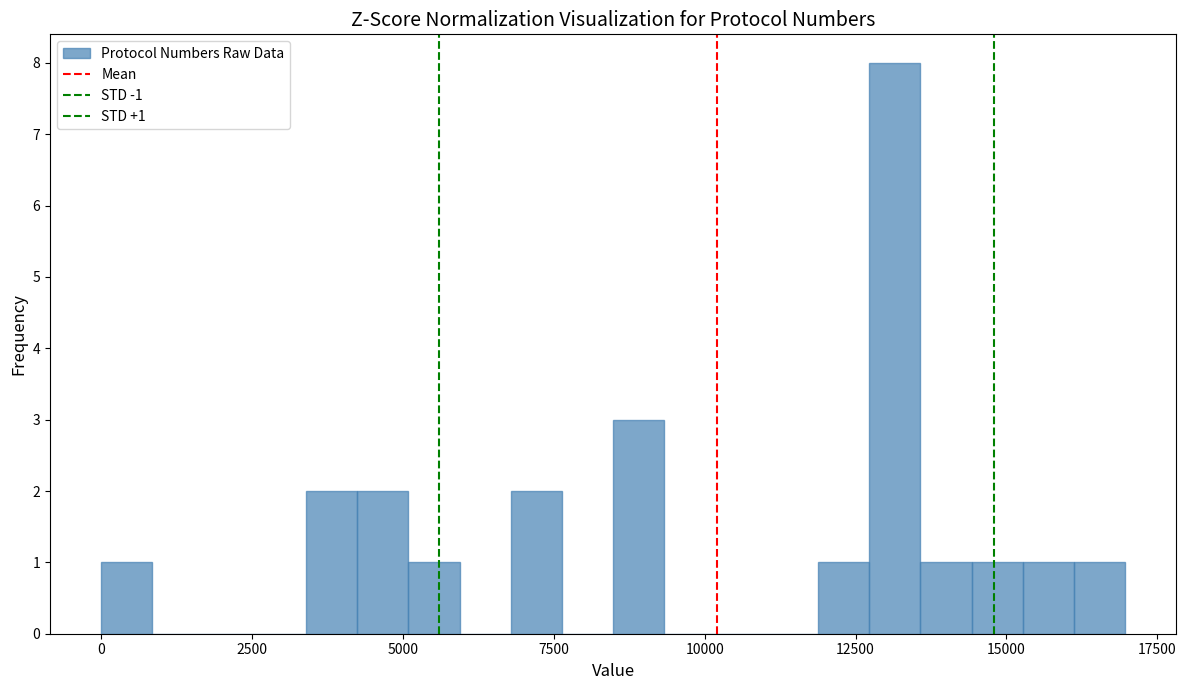

Read against the x-axis, roughly where is the centre of the tallest bar?

13000